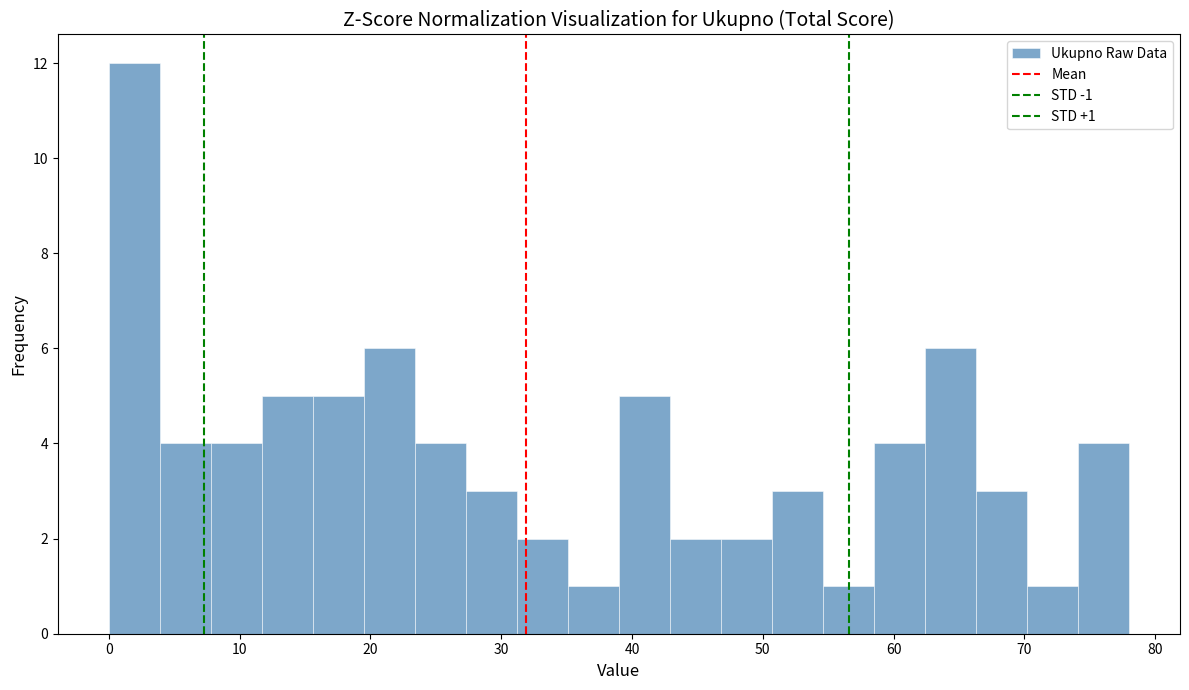

Read against the x-axis, roughly where is the centre of the tallest bar?

2